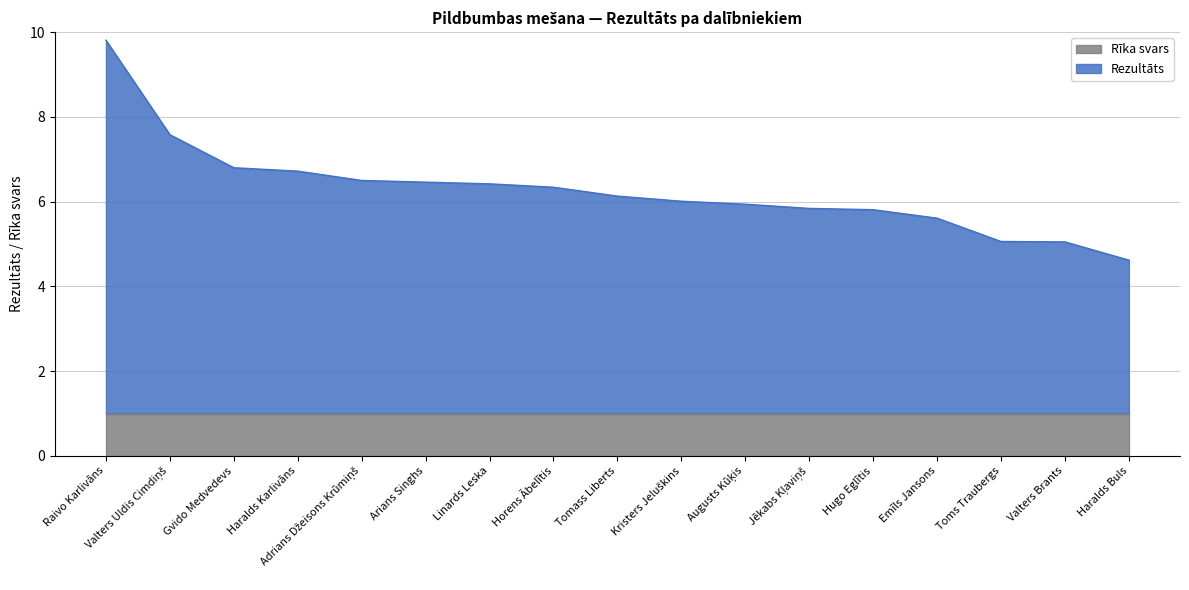

What is the sum of the values at Emīls Jansons and Horens Ābelītis?

11.9